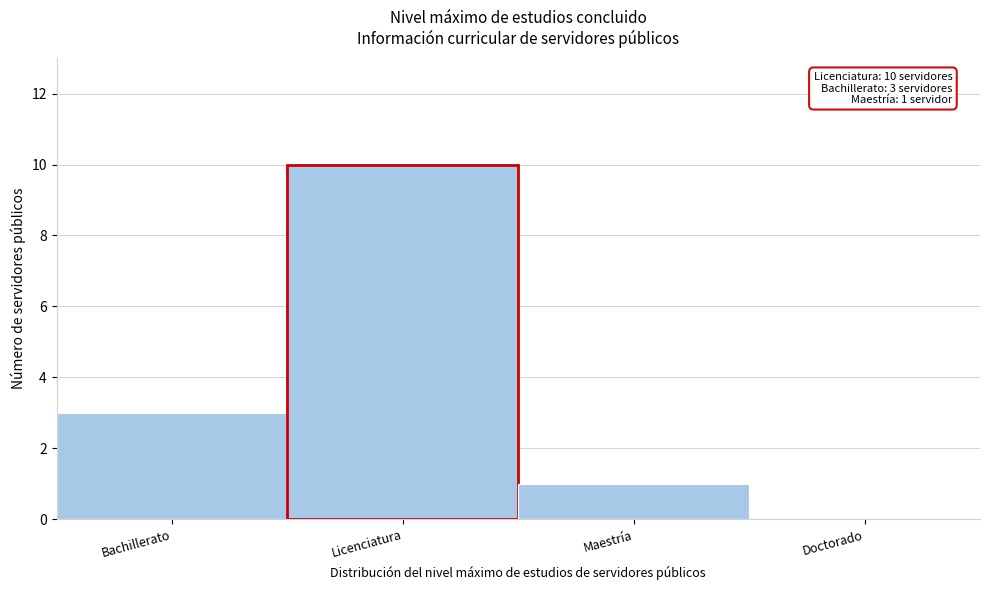

Reading right to left, what are all the values shown in this chart?

Doctorado=0	Maestría=1	Licenciatura=10	Bachillerato=3